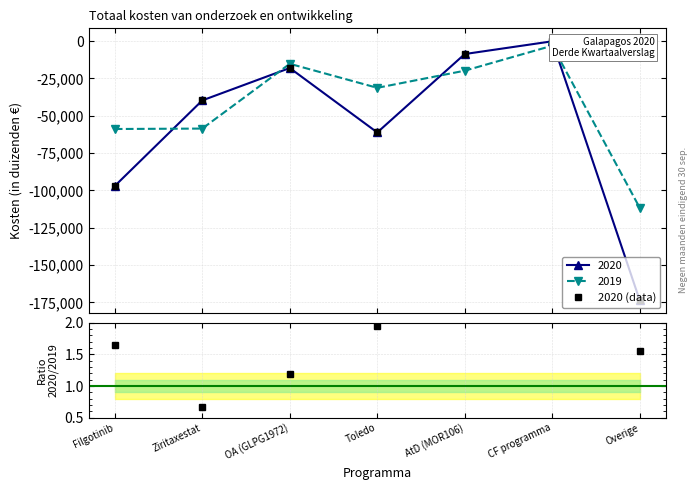

What is the sum of the 2020 values at Overige and Filgotinib?

-270641